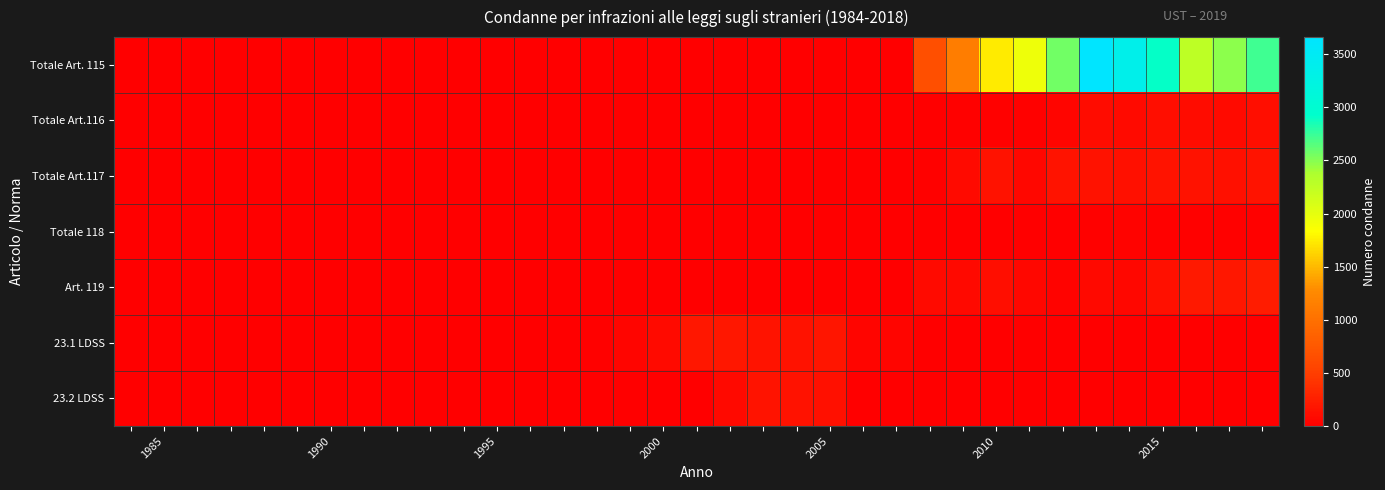

Which series has the largest total across all categories?

Totale Art. 115